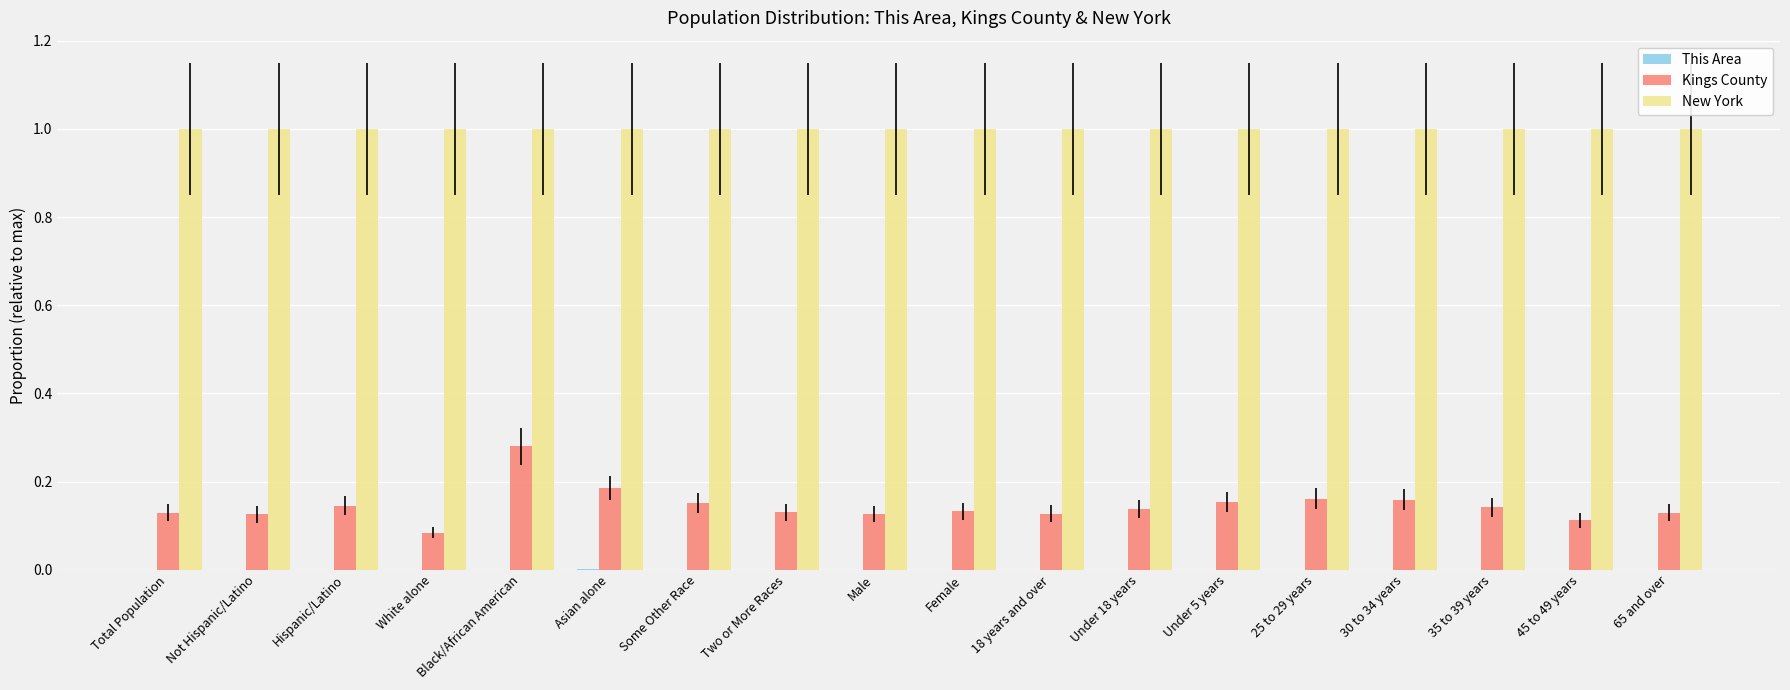

What is the greatest value displayed?

1.0